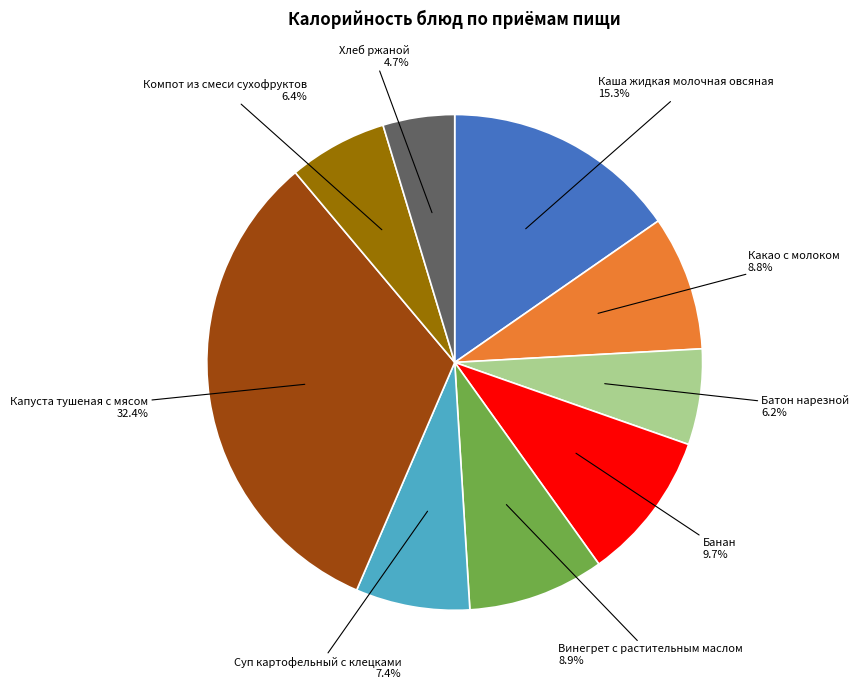

Is there a majority slice in this chart?

No